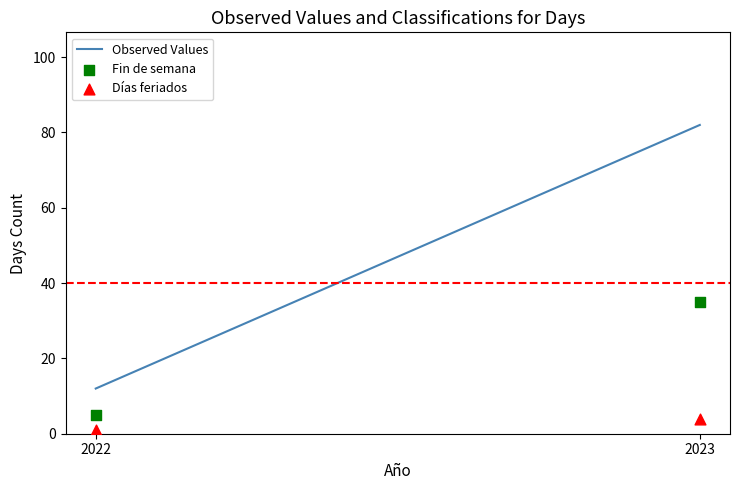

Across all data points, what is the range of Y values (max minus min)?

34